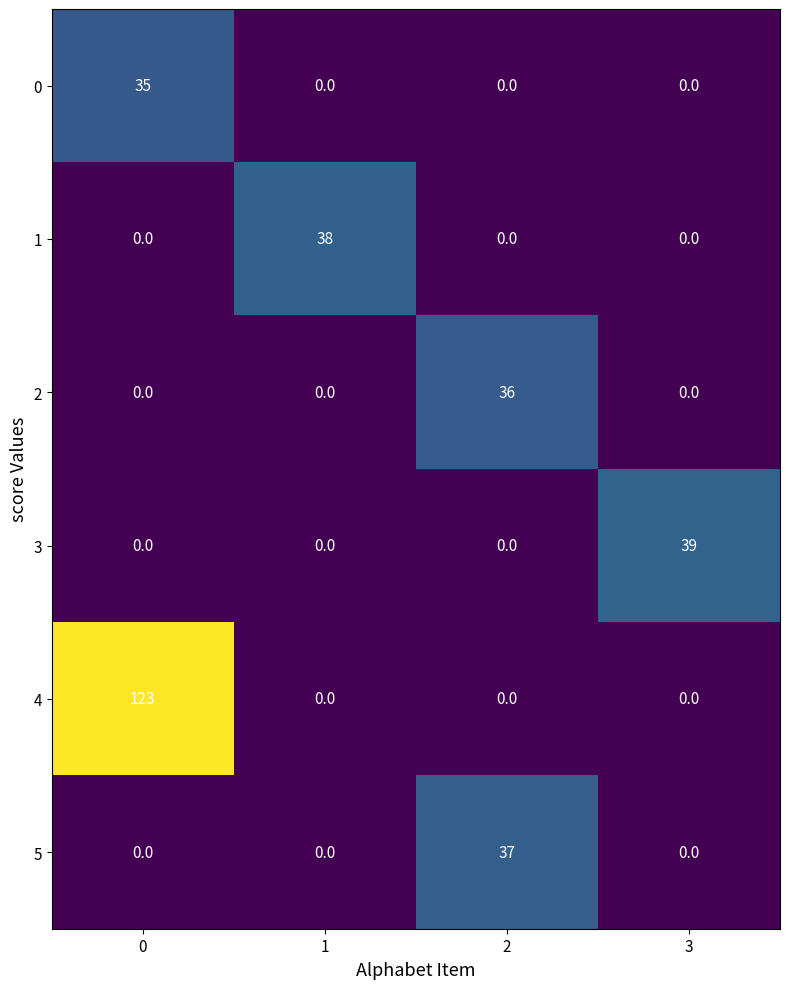

What is the total value across all series at 3?

39